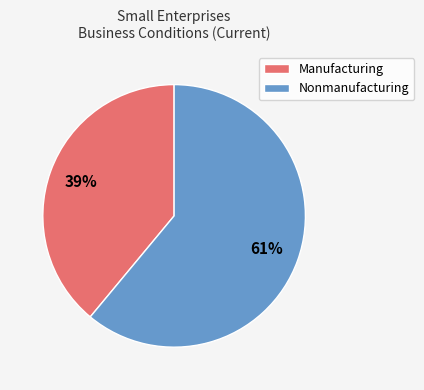

The Nonmanufacturing slice represents 61% of the pie. True or false?

True